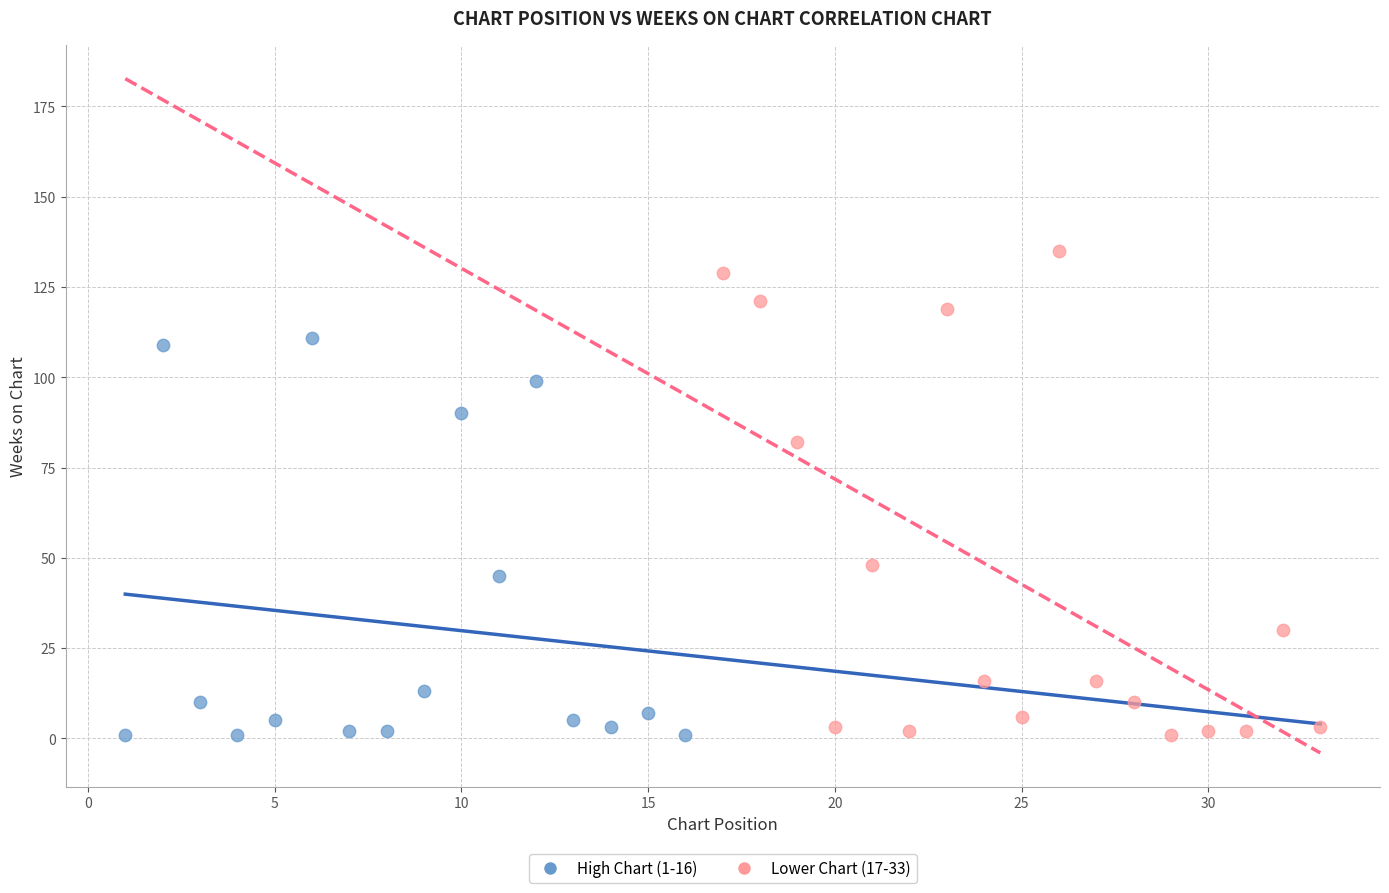

Which series has the largest Y range (max minus min)?

Lower Chart (17-33)